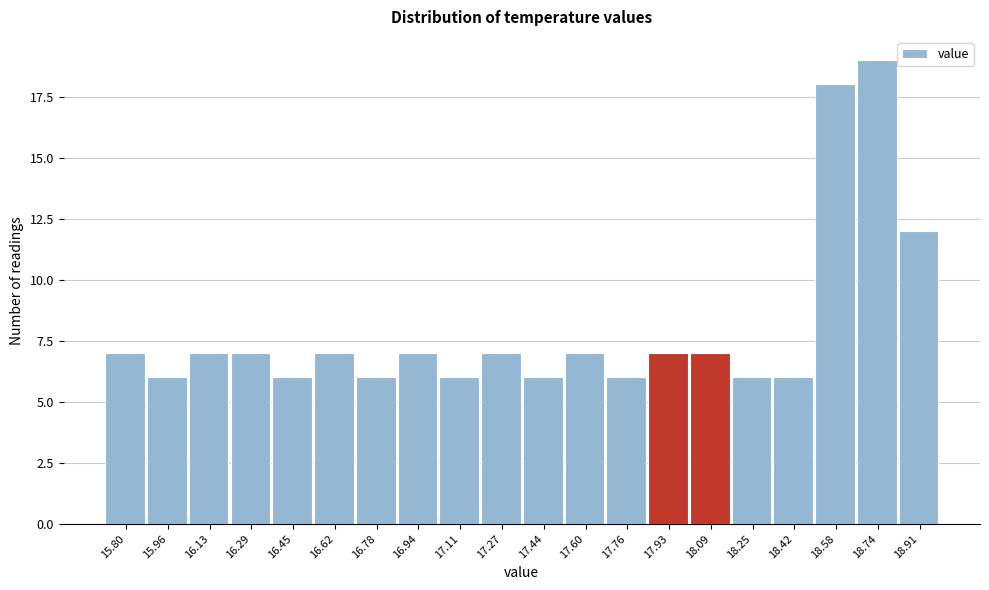

Reading left to right, transcribe all the data shown in this chart.

15.80=7	15.96=6	16.13=7	16.29=7	16.45=6	16.62=7	16.78=6	16.94=7	17.11=6	17.27=7	17.44=6	17.60=7	17.76=6	17.93=7	18.09=7	18.25=6	18.42=6	18.58=18	18.74=19	18.91=12